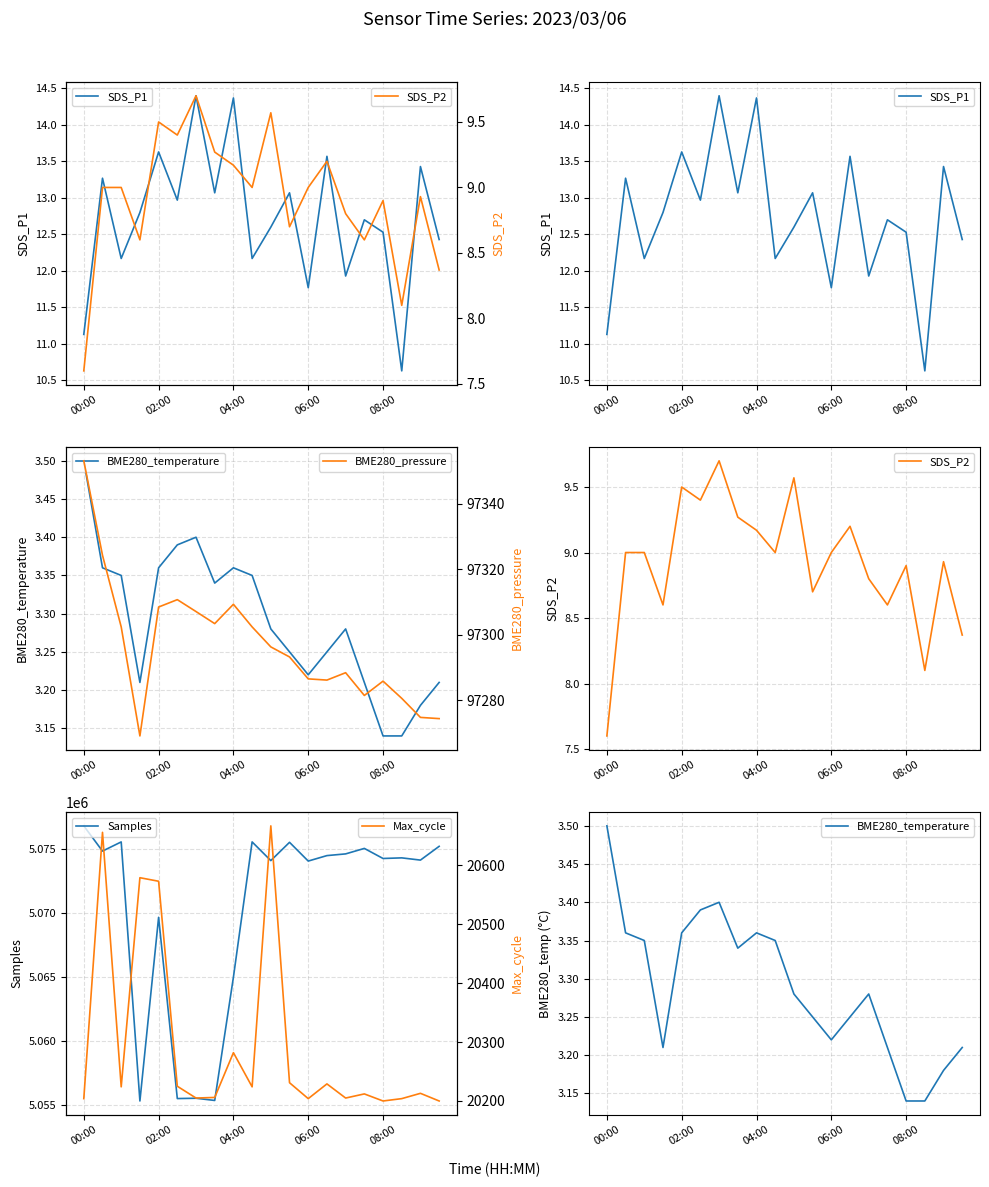

True or false: SDS_P2 and Samples intersect in this chart.

False